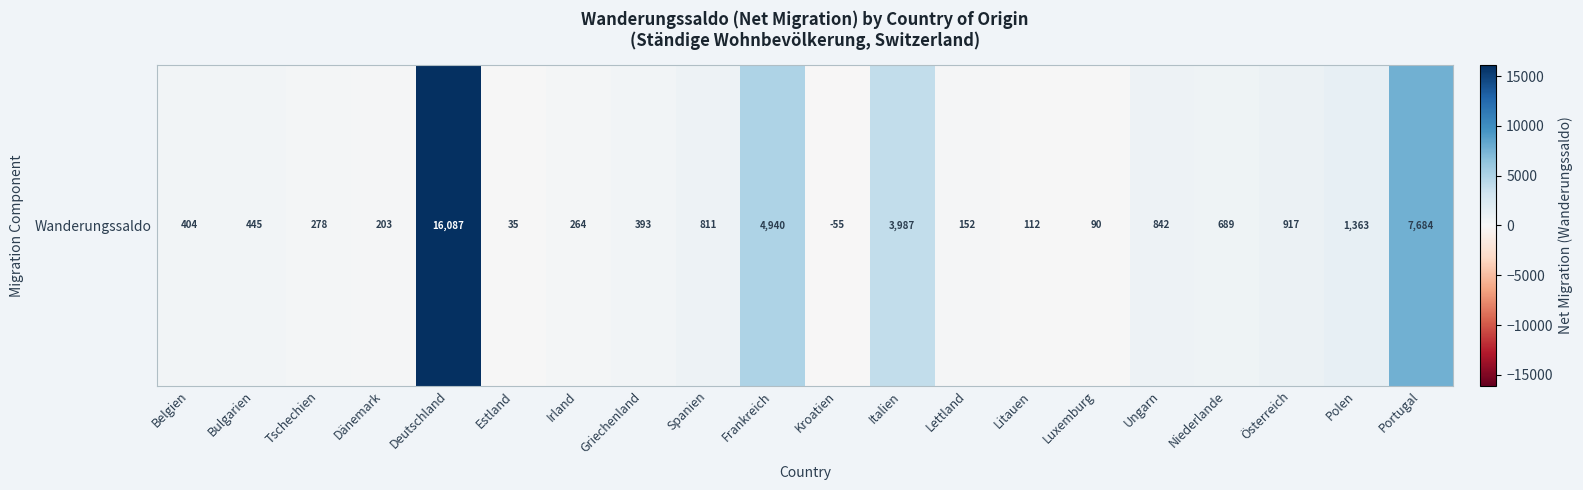

At which label is the value closest to 8016?

Portugal